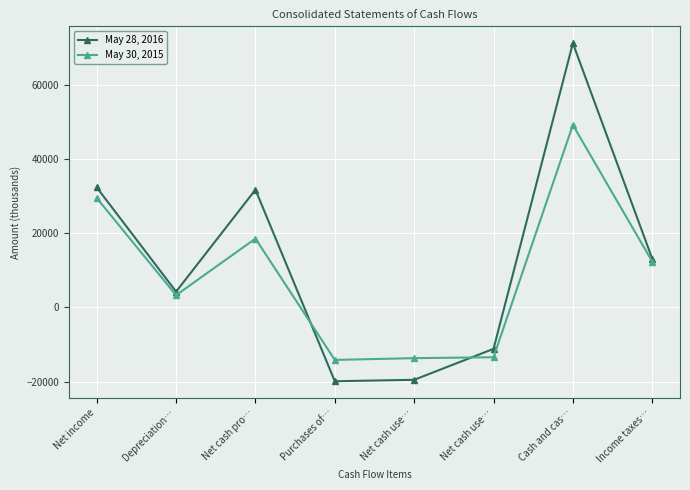

Which category has the lowest value in the May 30, 2015 series?

Purchases of…